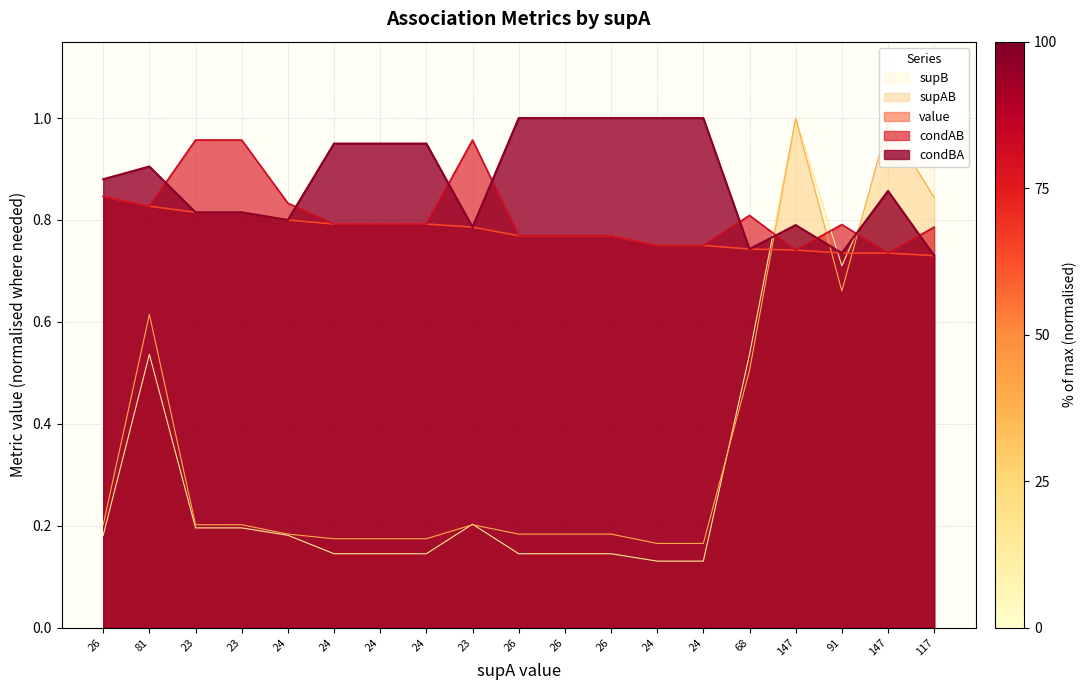

At which category does condAB reach its first local valley?

81